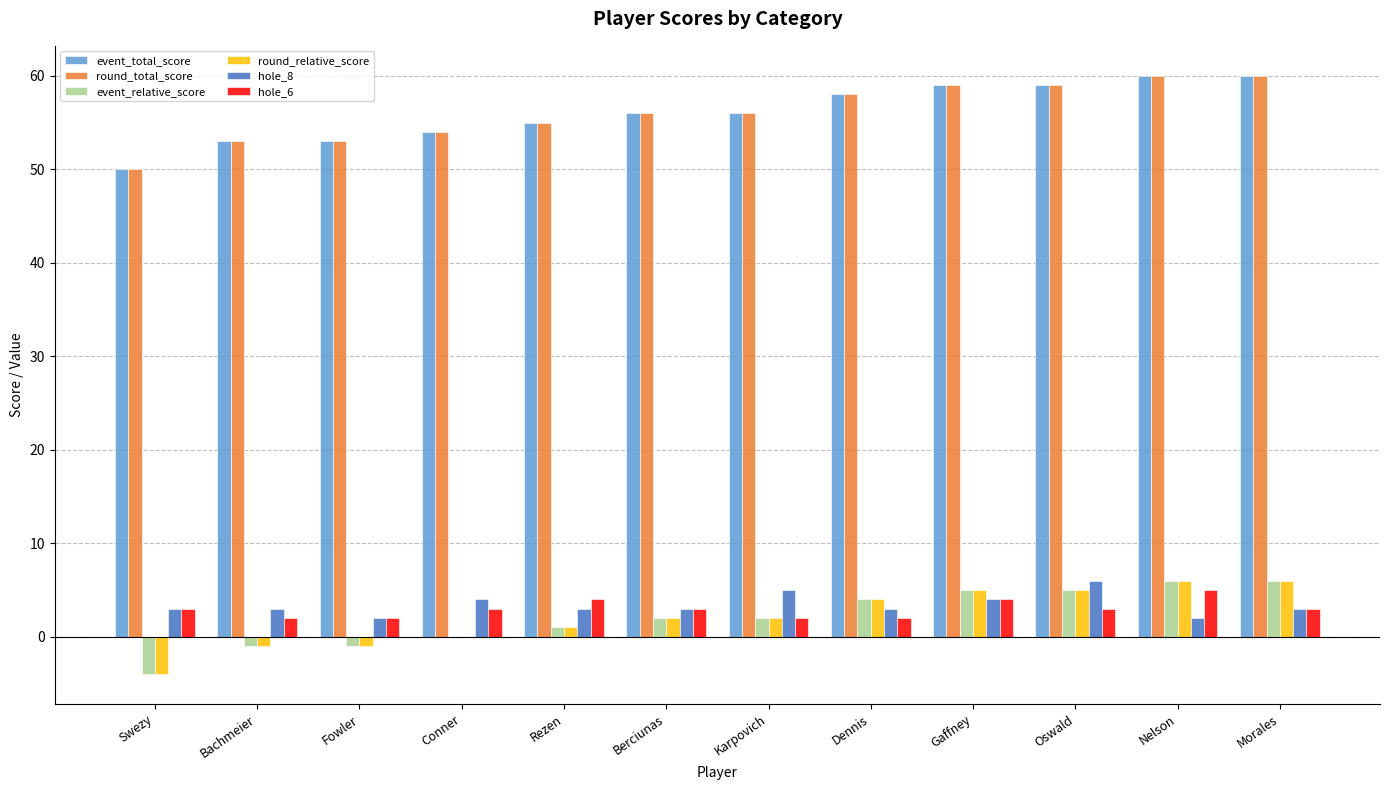

The value of event_relative_score at Swezy is -4. True or false?

True